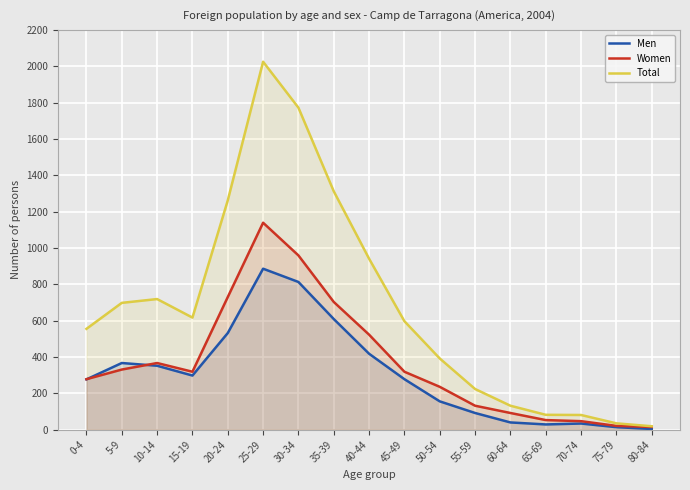

What position from the left is 45-49?

10